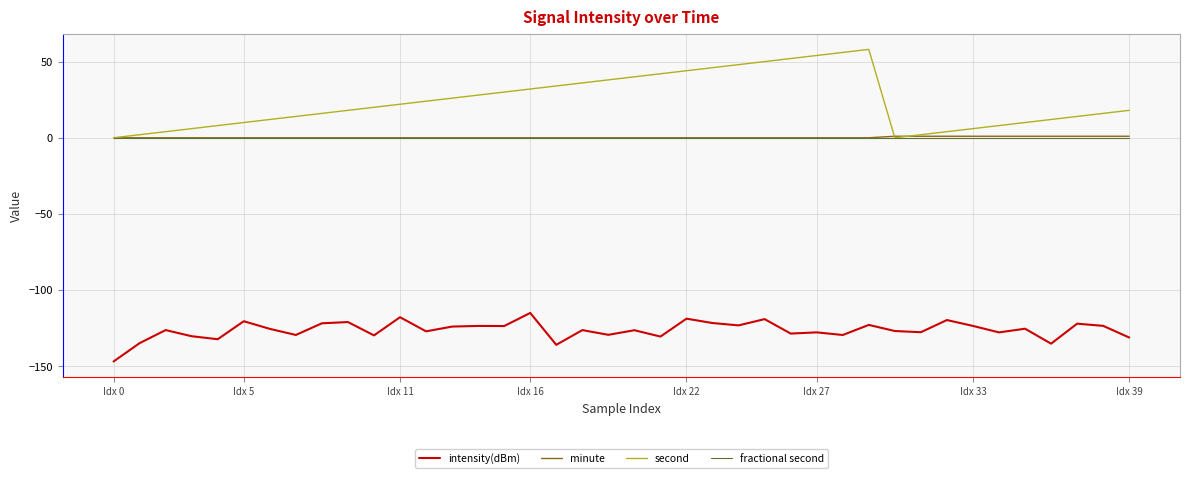

True or false: intensity(dBm) and fractional second intersect in this chart.

False